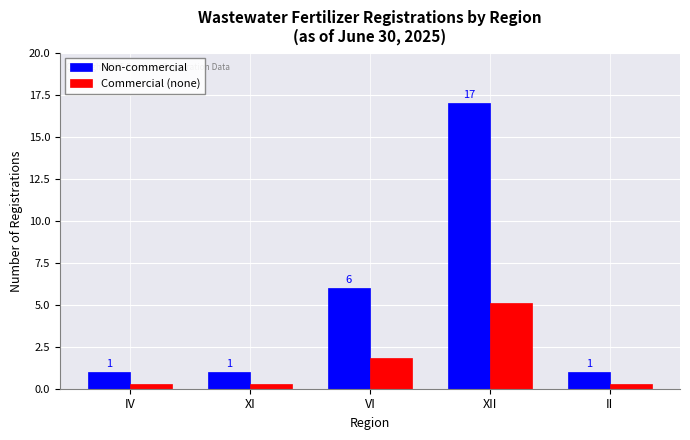

Which series has the largest range (max minus min)?

Non-commercial